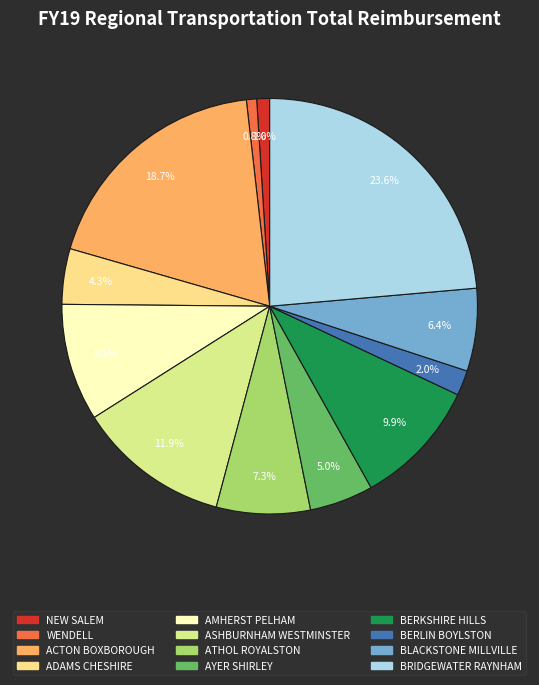

What is the total percentage of ADAMS CHESHIRE and BRIDGEWATER RAYNHAM?

27.9%